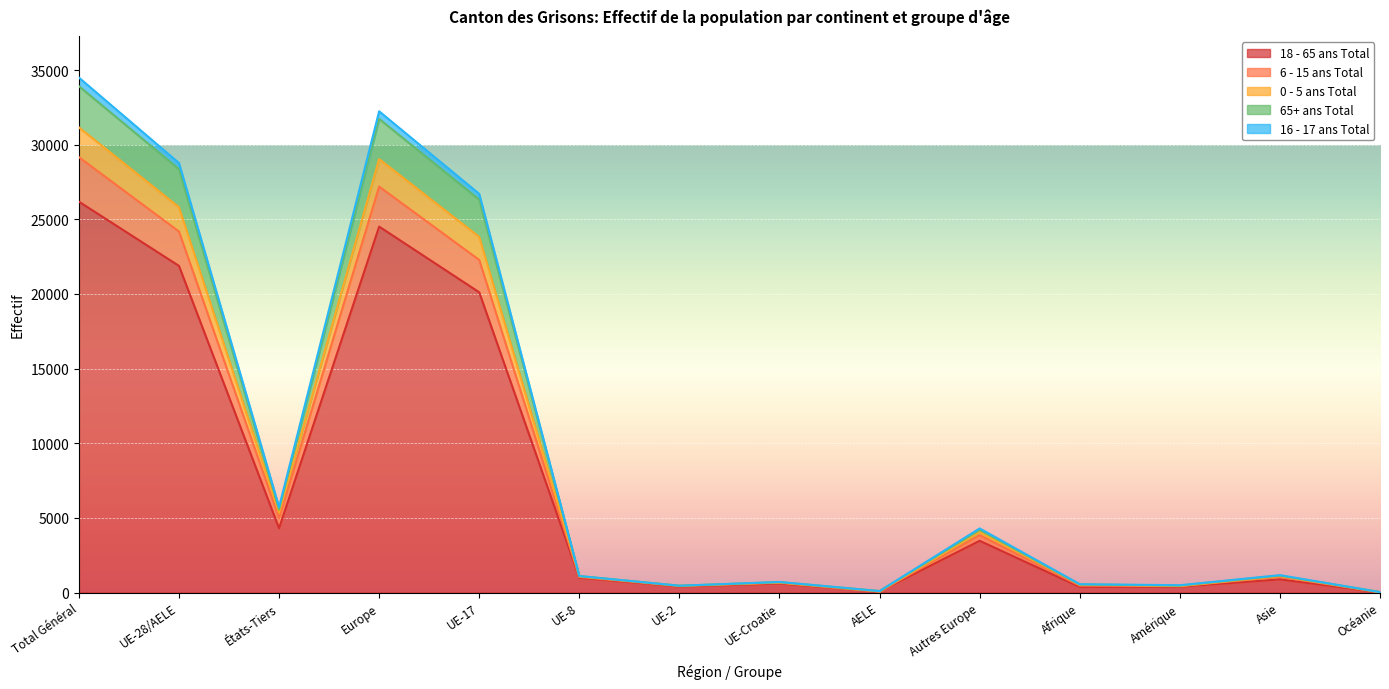

True or false: 16 - 17 ans Total has a value of 242 at UE-2.

False